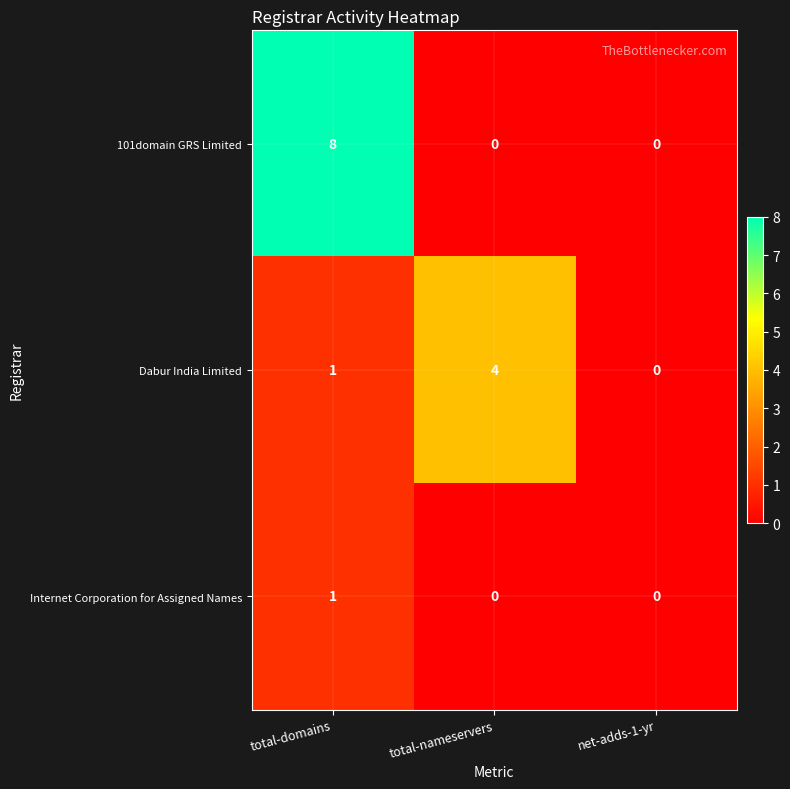

What is the sum of all Dabur India Limited values?

5